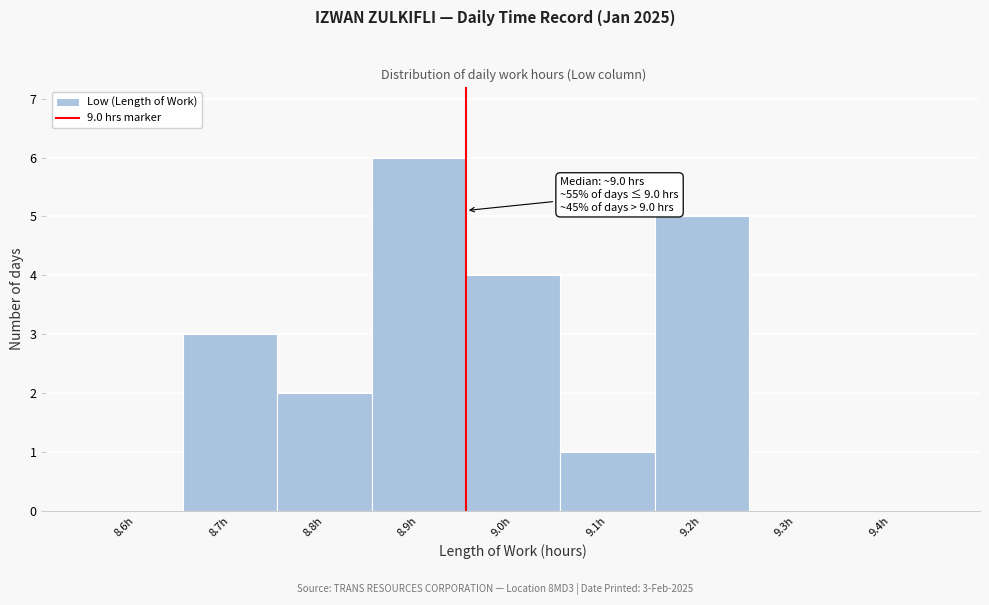

Reading left to right, transcribe all the data shown in this chart.

8.6h=0	8.7h=3	8.8h=2	8.9h=6	9.0h=4	9.1h=1	9.2h=5	9.3h=0	9.4h=0